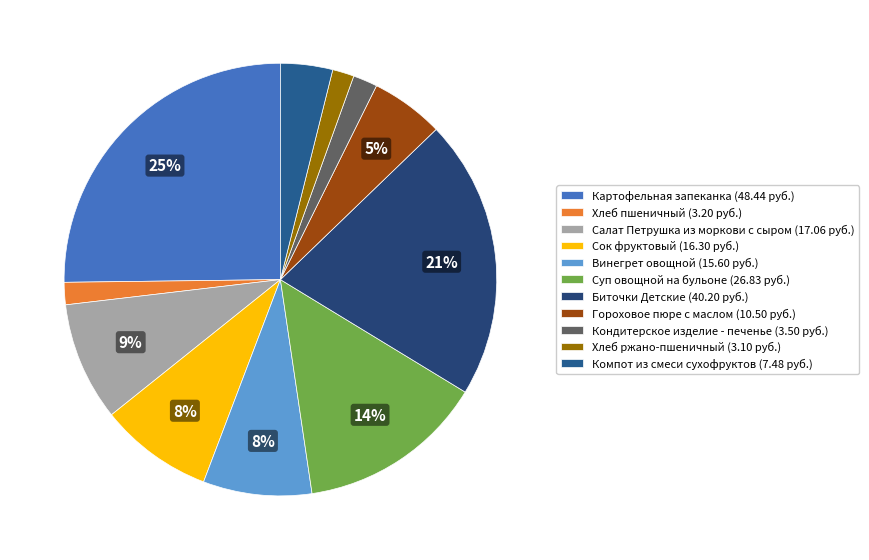

How many segments does this pie chart have?

11